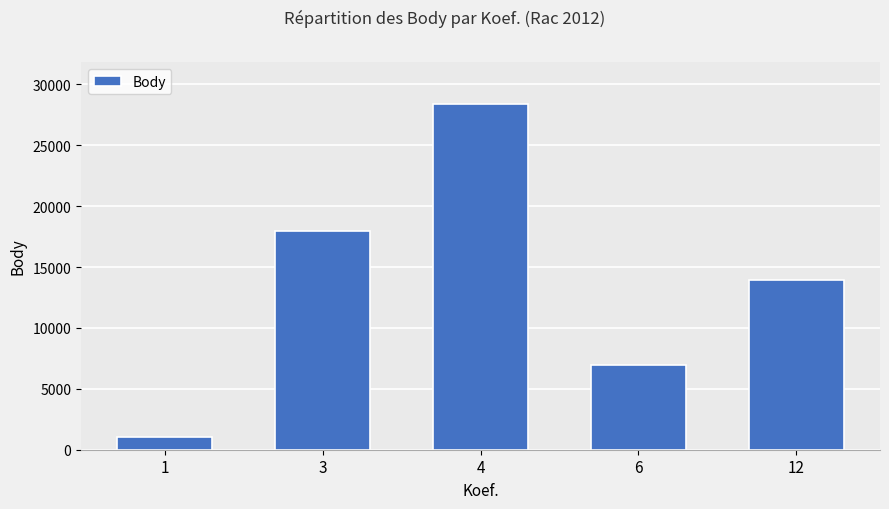

Rank the categories by value from lowest to highest.

1, 6, 12, 3, 4